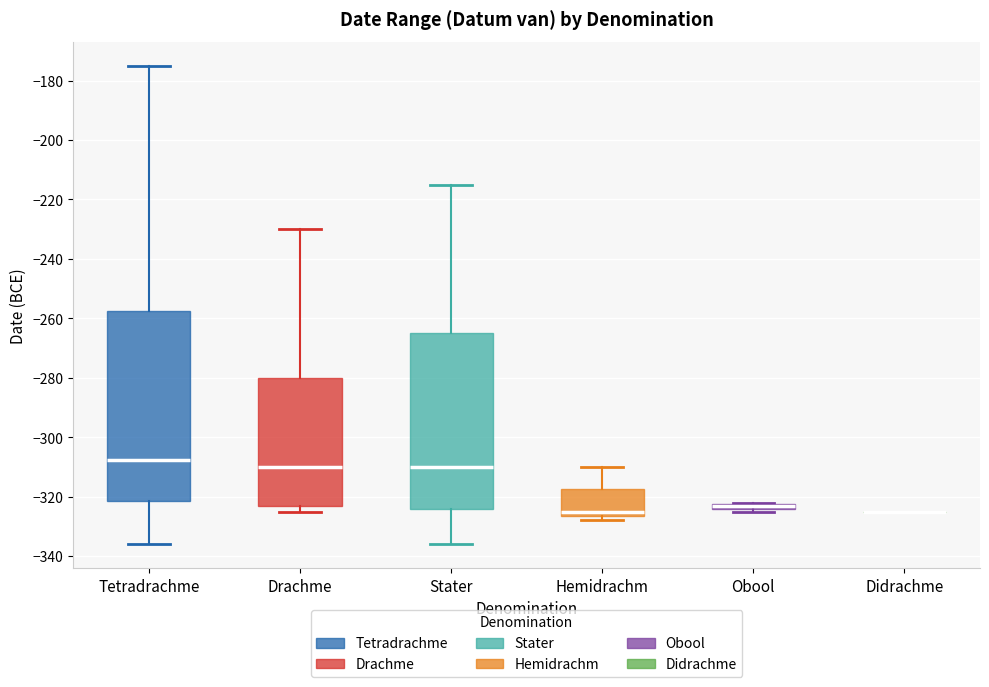

Where does the median line of the box for Stater sit on the y-axis? The values are not printed on the chart, so give them approximately, as read against the axis.

-310